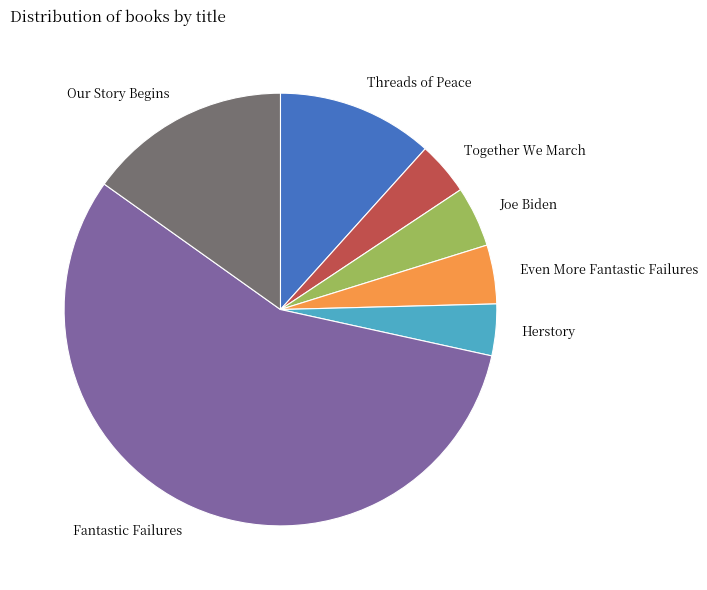

Does any single category account for the majority?

Yes